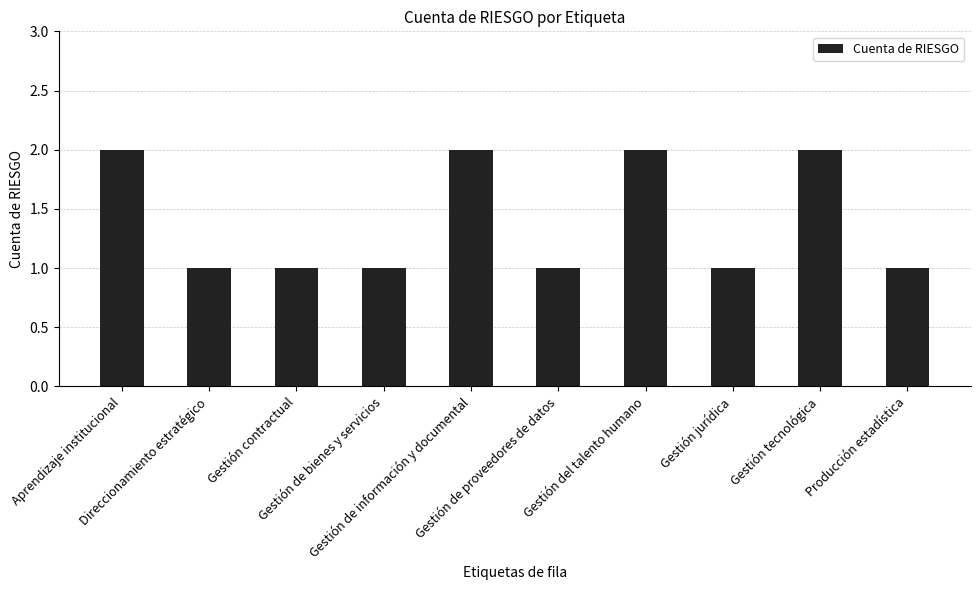

Reading left to right, transcribe all the data shown in this chart.

2	1	1	1	2	1	2	1	2	1